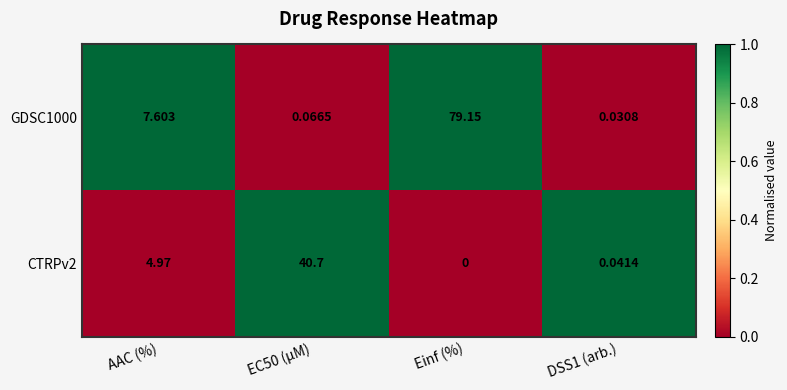

Count the number of data series in this chart.

2